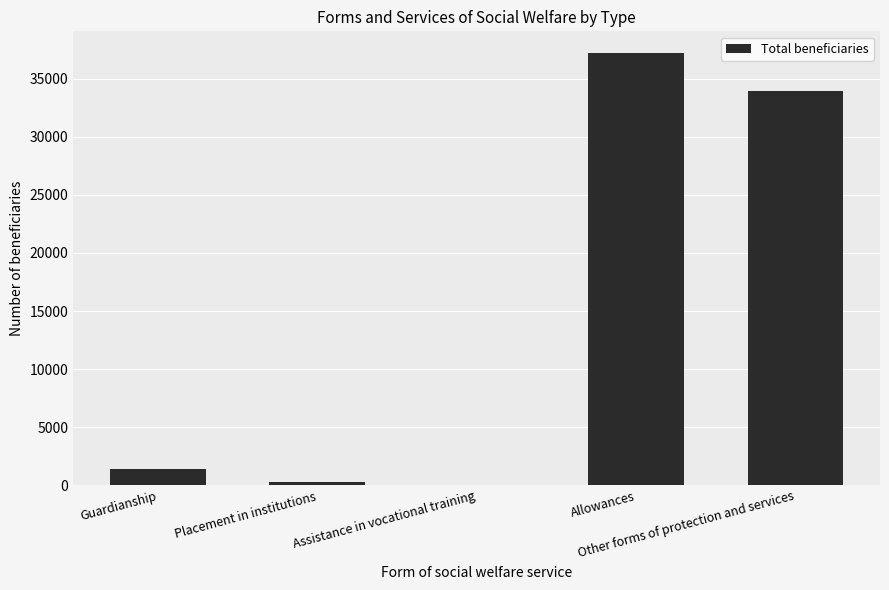

Read the value at Placement in institutions, to the nearest 50.

300